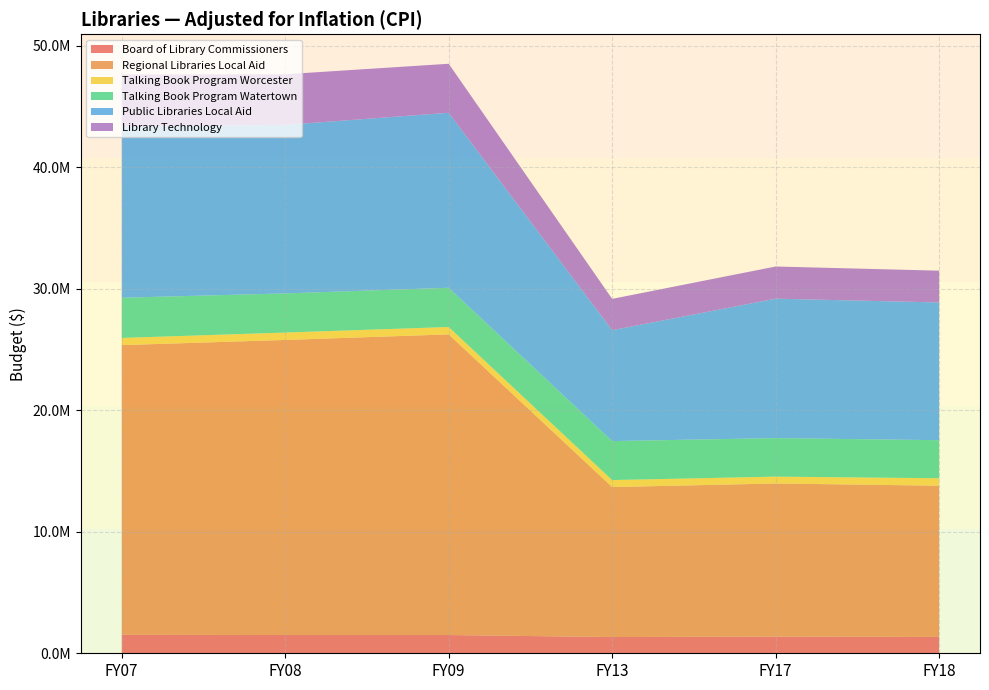

Reading left to right, what are all the values shown in this chart?

Board of Library Commissioners: 1516947	1502541	1502356	1335513	1373679	1343561
Regional Libraries Local Aid: 23844669	24286306	24743663	12343835	12601021	12447987
Talking Book Program Worcester: 591177	606570	607048	575813	563168	613170
Talking Book Program Watertown: 3307822	3221396	3230264	3209152	3171958	3133436
Public Libraries Local Aid: 14081893	13870502	14399645	9124229	11474619	11335265
Library Technology: 4294367	4167066	4034708	2579674	2647531	2615379